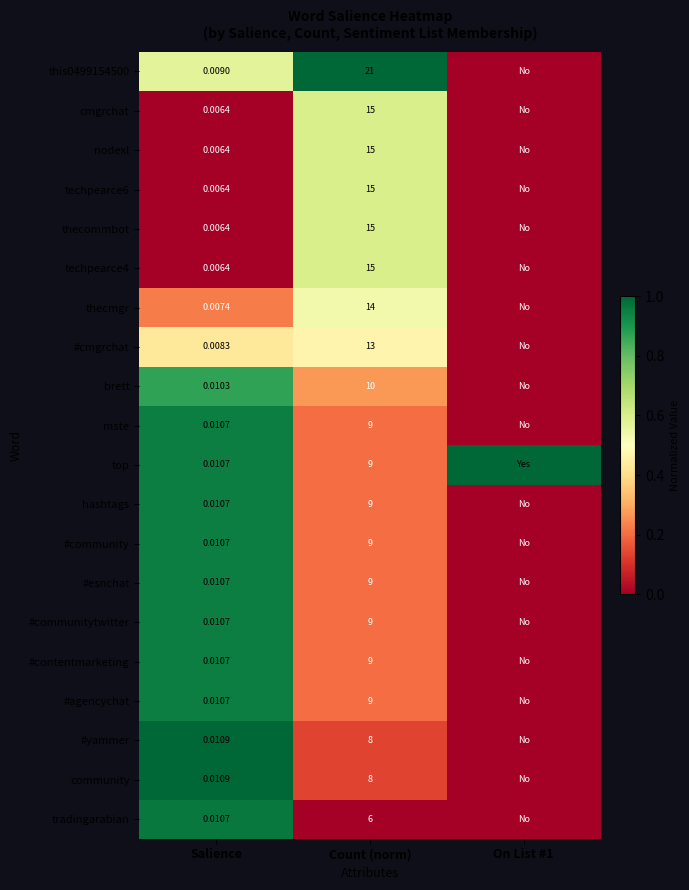

Is the value of community at Count (norm) greater than the value of tradingarabian at Salience?

Yes